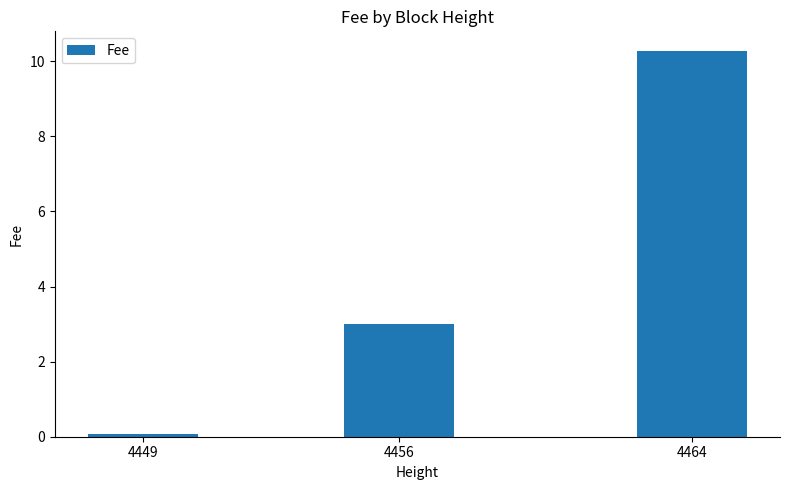

What is the value of the 3rd bar from the left?

10.3